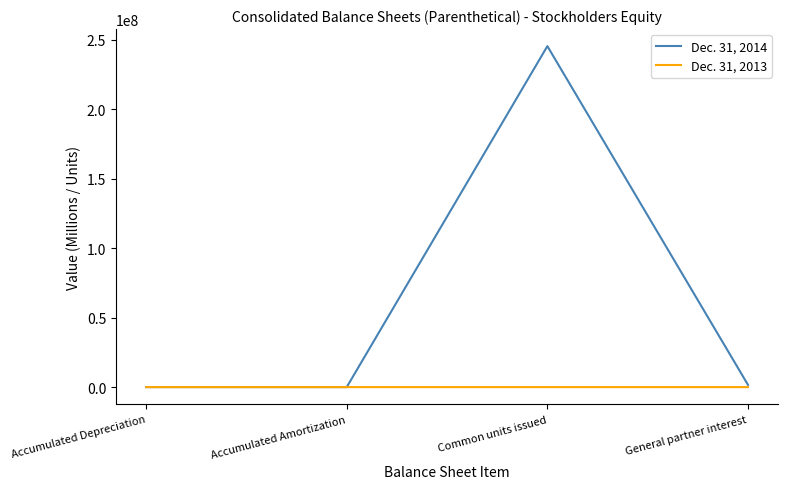

At which category does Dec. 31, 2014 reach its first local peak?

Common units issued